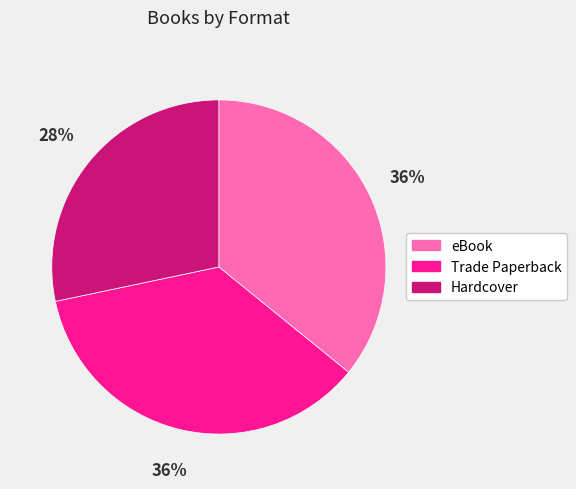

To the nearest percent, what is the combined percentage of Hardcover and eBook?

64%